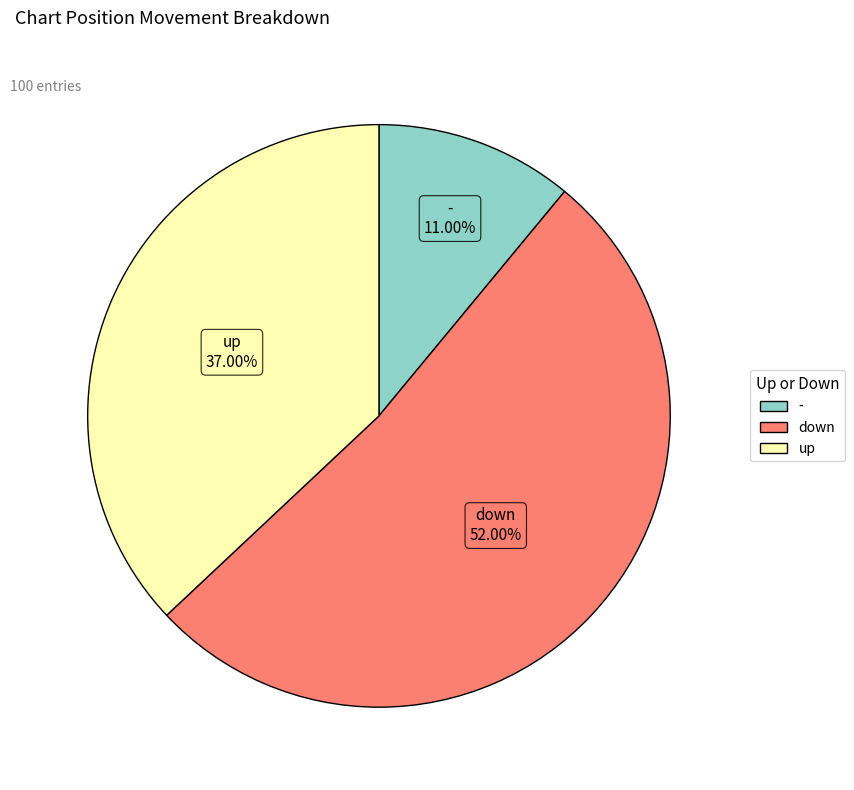

Is - the majority of the pie?

No